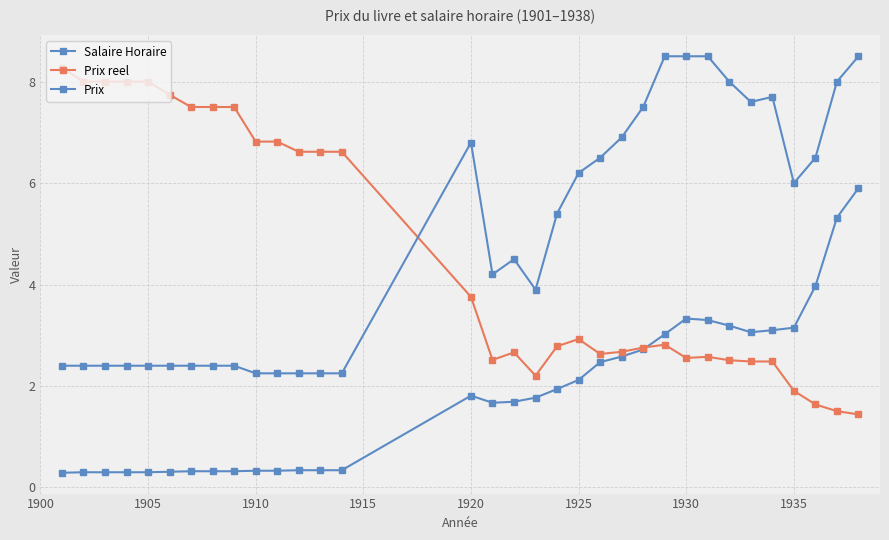

What is the maximum value shown in the chart?

8.5